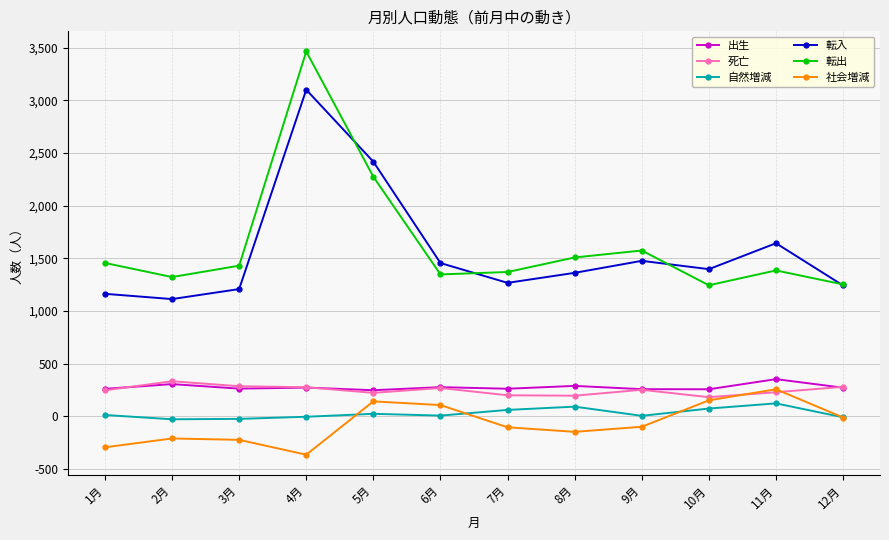

Which series has the widest spread of values?

転出